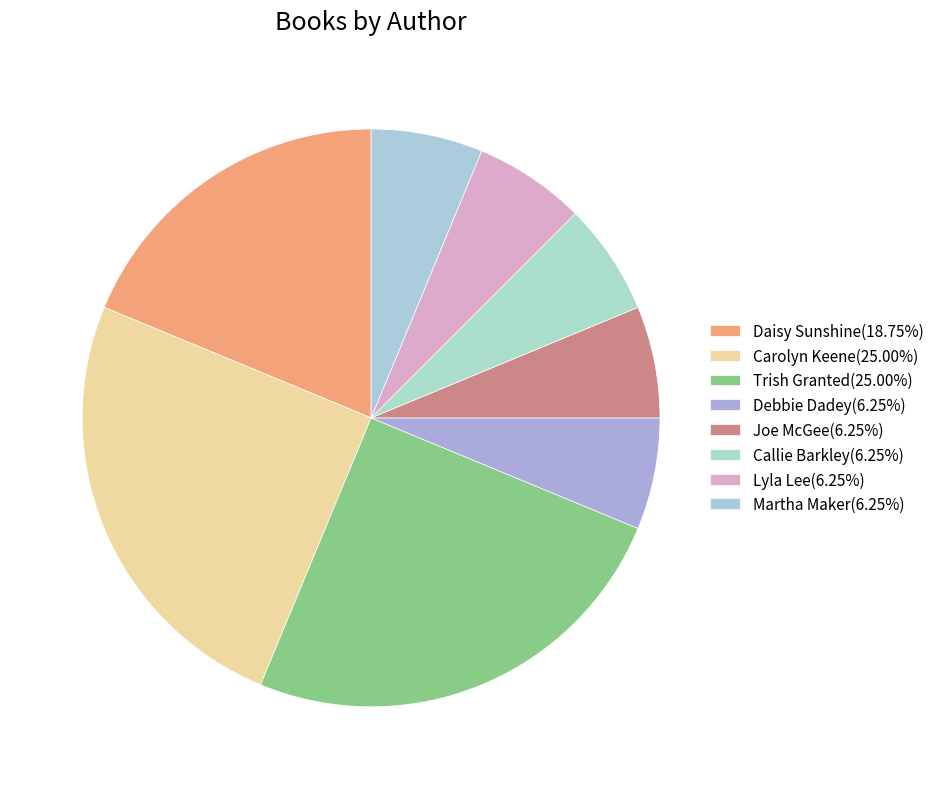

Count the number of slices in the pie.

8